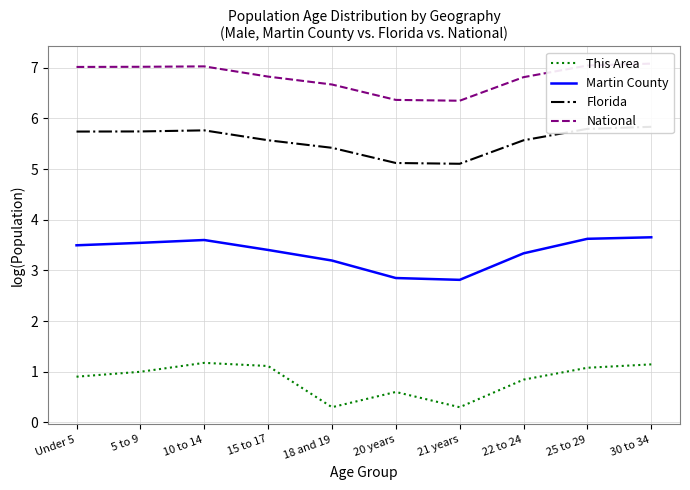

Which label corresponds to the largest value in the chart?

30 to 34